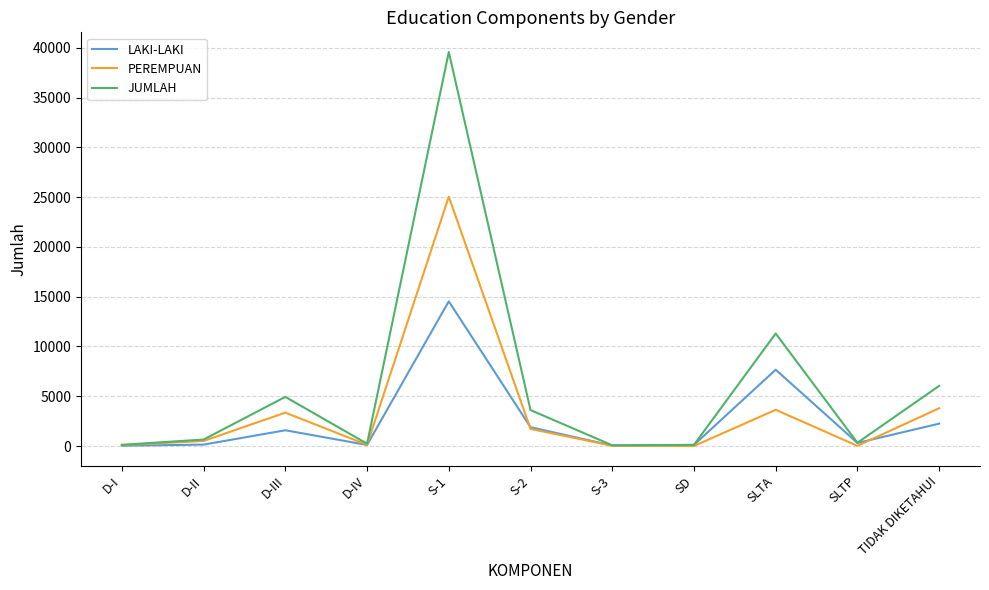

Which series has the largest total across all categories?

JUMLAH